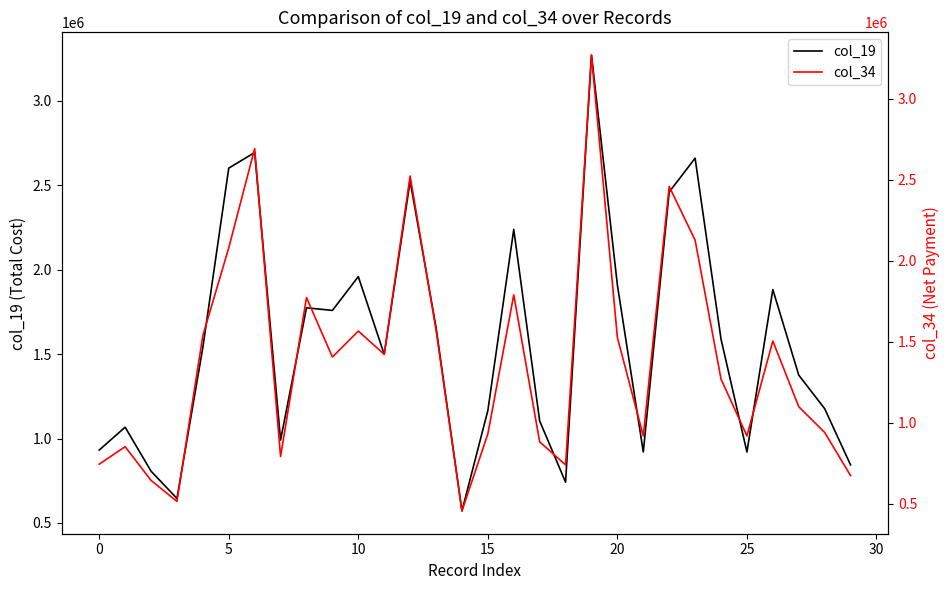

The col_19 series shows 931594.7 at 0. True or false?

True